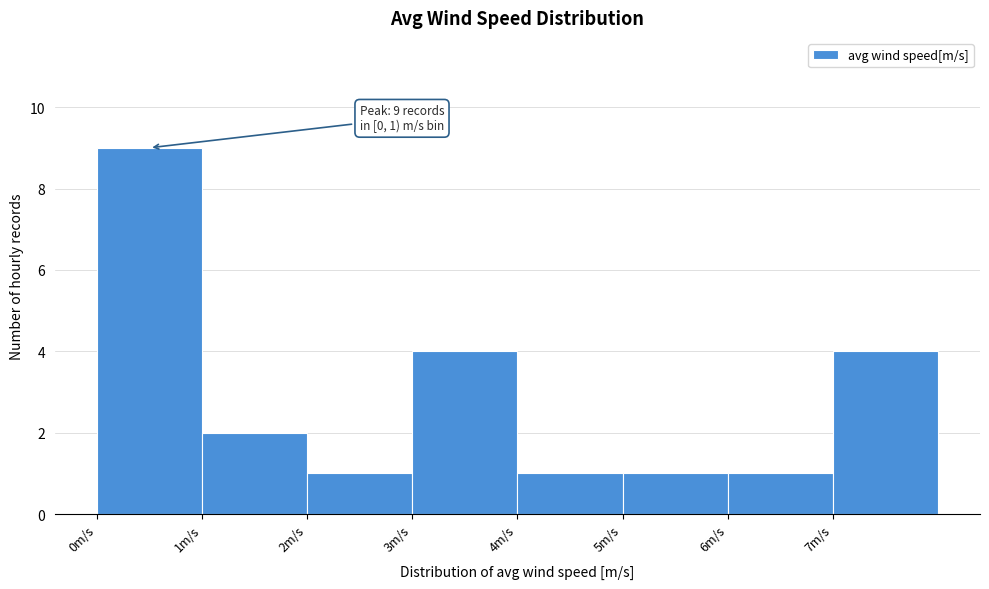

Which range on the x-axis has the tallest bar?

0 to 1